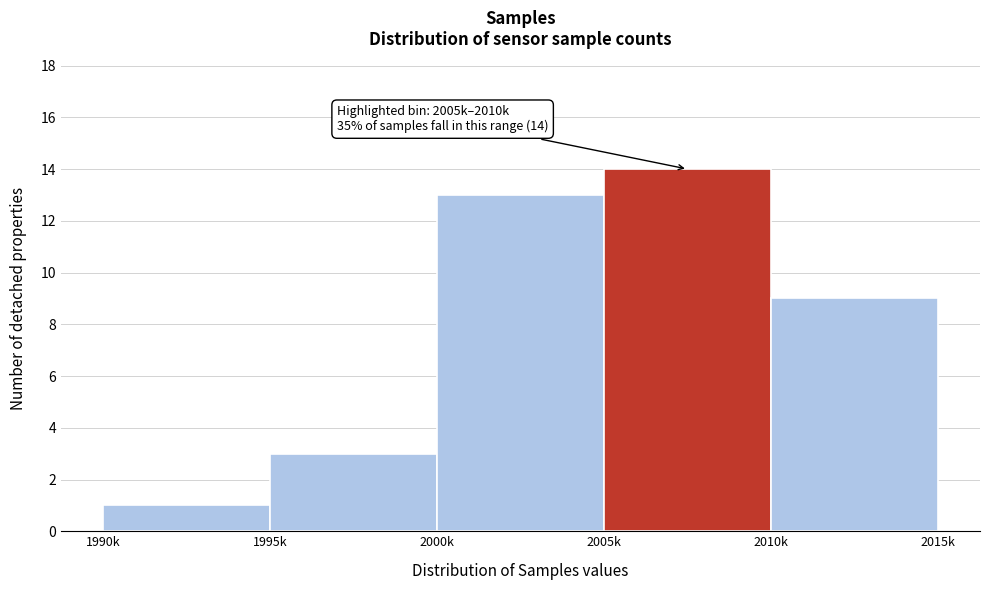

Reading left to right, extract all data points from this chart.

1990k=1	1995k=3	2000k=13	2005k=14	2010k=9